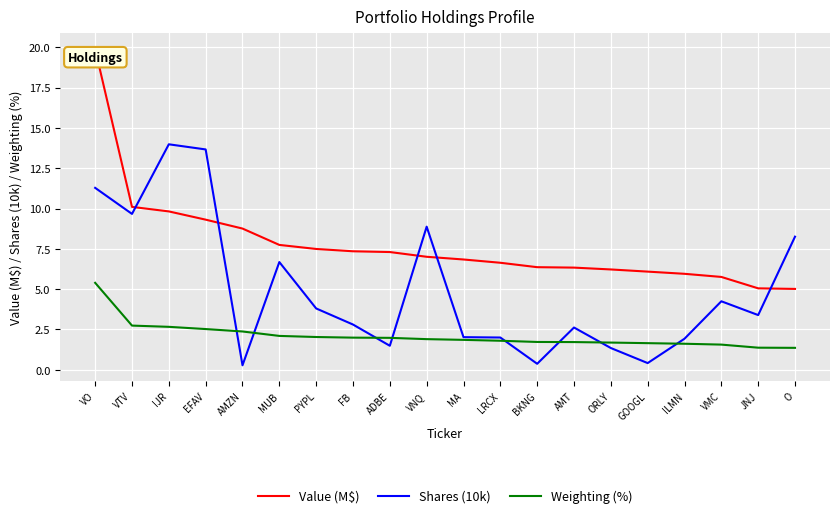

Which category has the highest value across all series?

VO